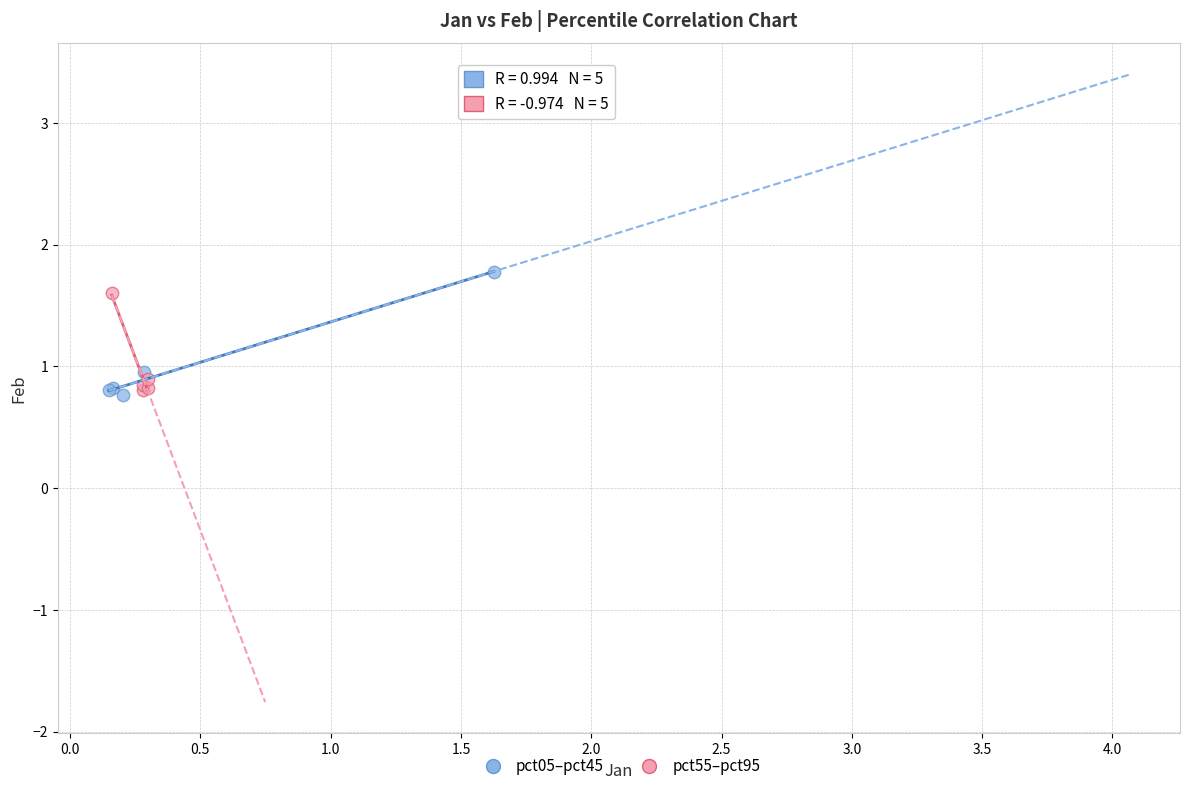

What are all the series names shown in the legend?

pct05–pct45, pct55–pct95